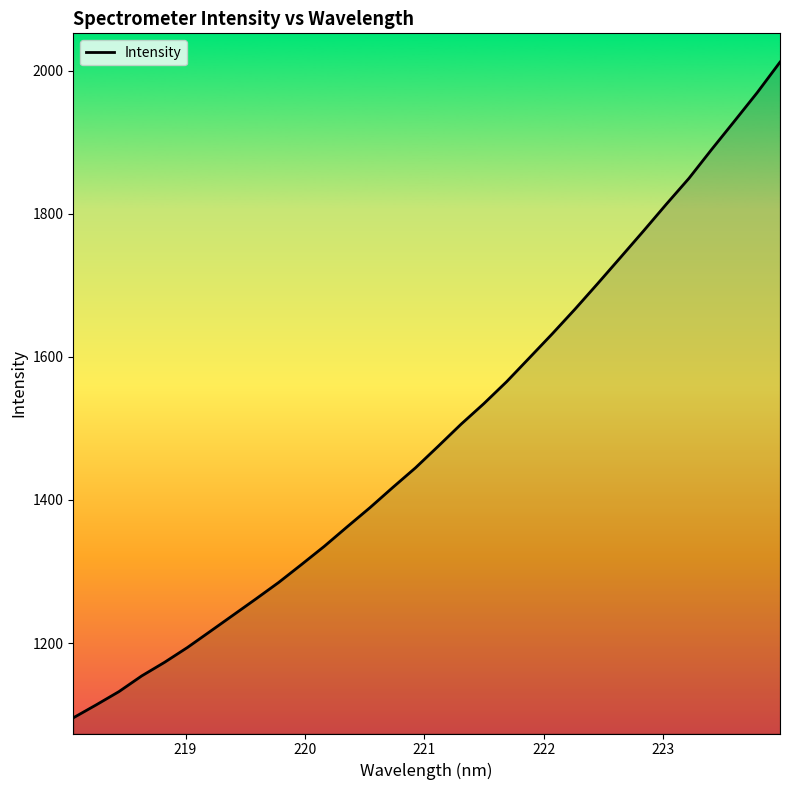

What is the maximum value shown in the chart?

2012.0